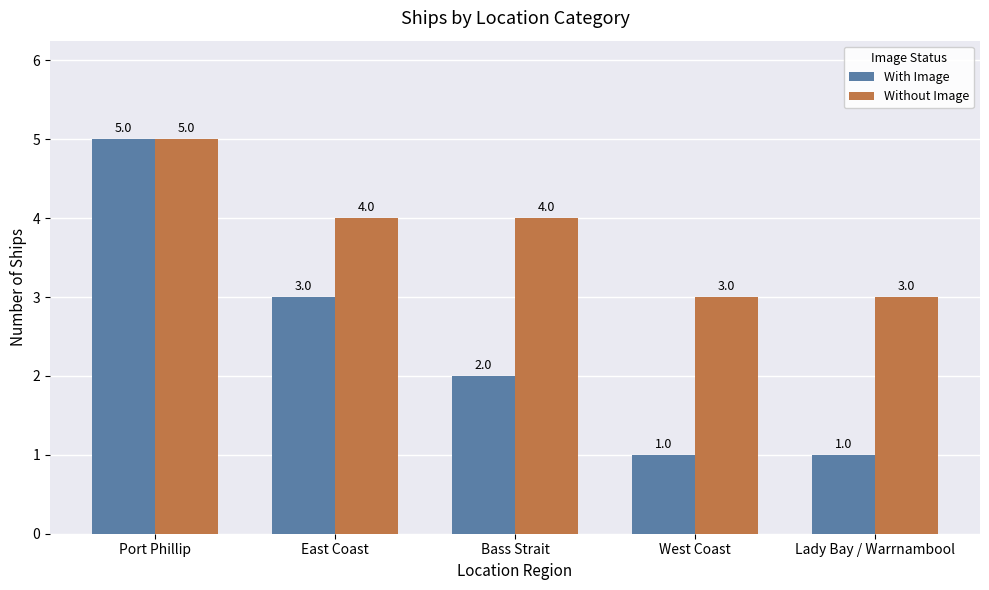

How many series are shown in this chart?

2